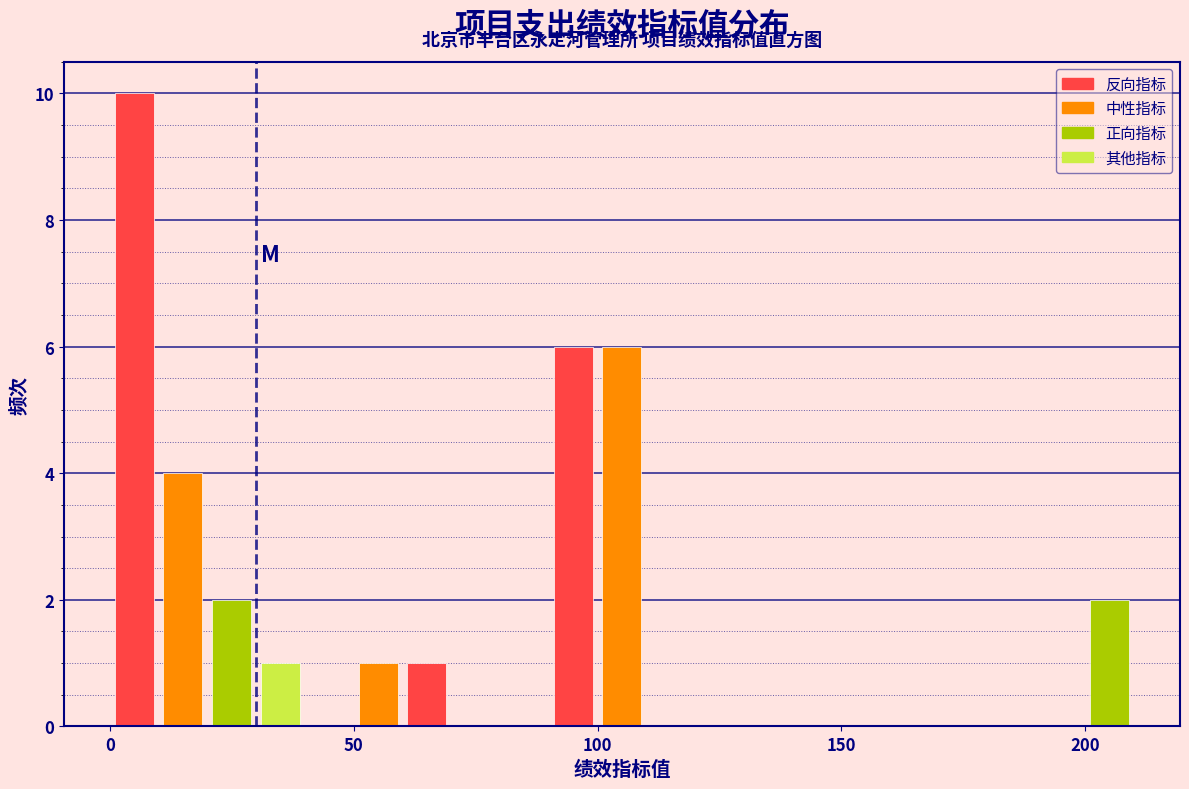

Around what value on the x-axis is the tallest bar? Give the approximate position of its centre, as read against the axis.

5